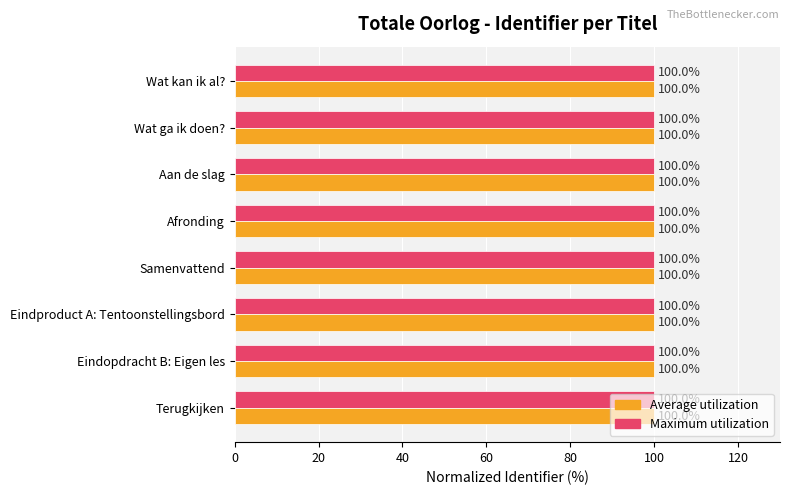

What is the approximate value of Maximum utilization at Eindopdracht B: Eigen les?

100.0